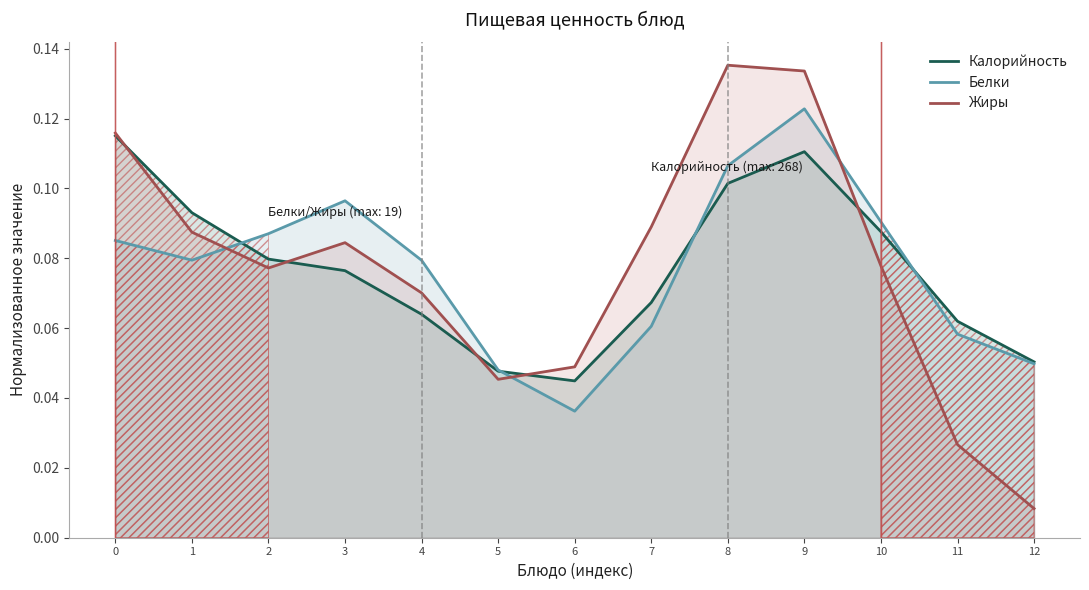

Is the value of Белки at 4 greater than the value of Жиры at 3?

No